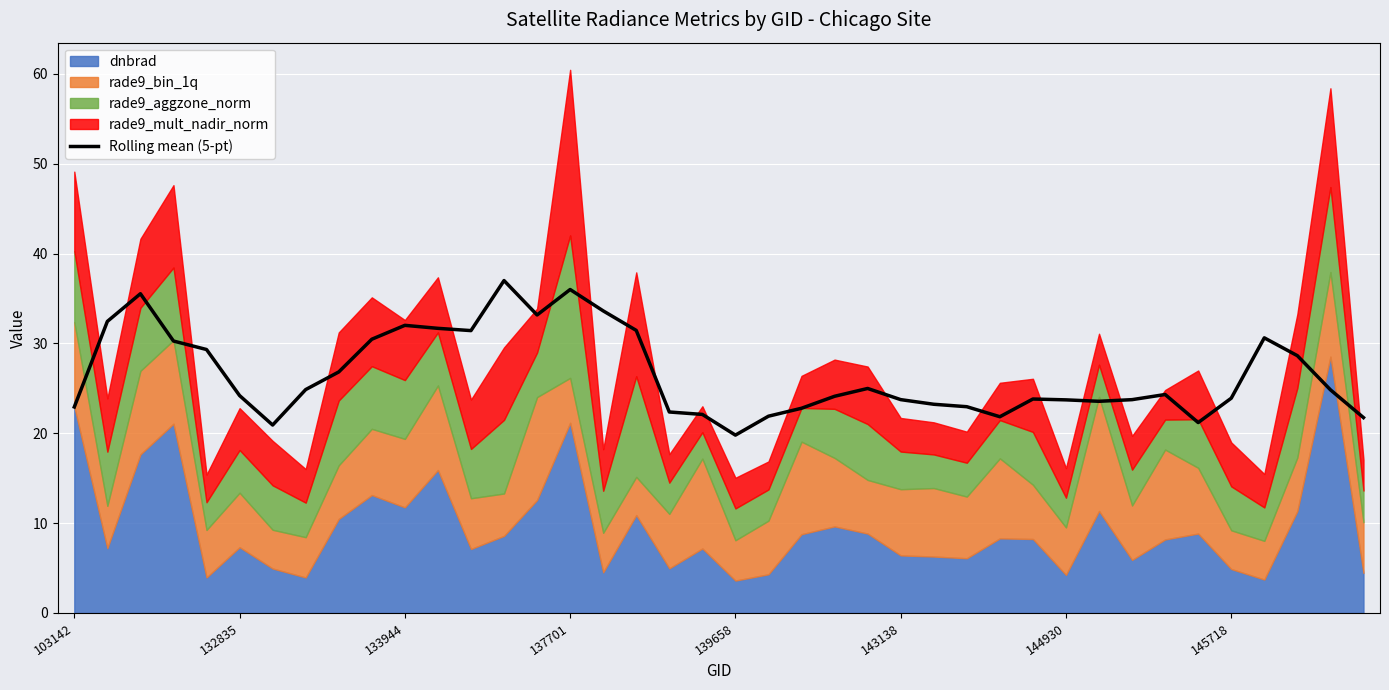

The value of Rolling mean (5-pt) at 103142 is 22.9. True or false?

True